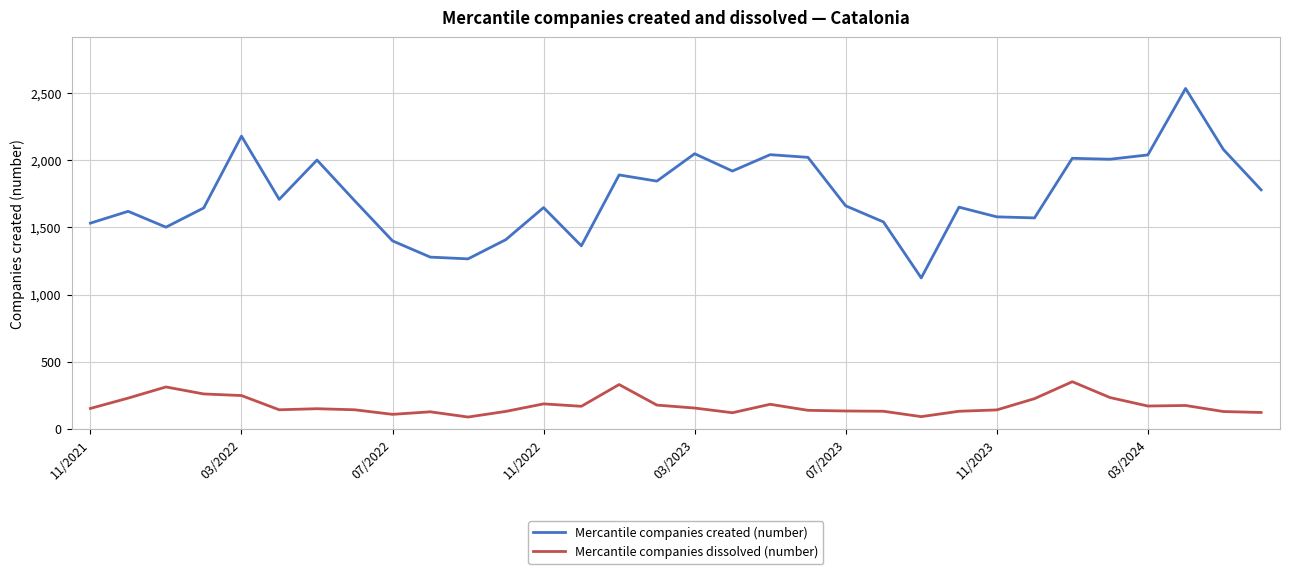

How many lines are shown in the chart?

2